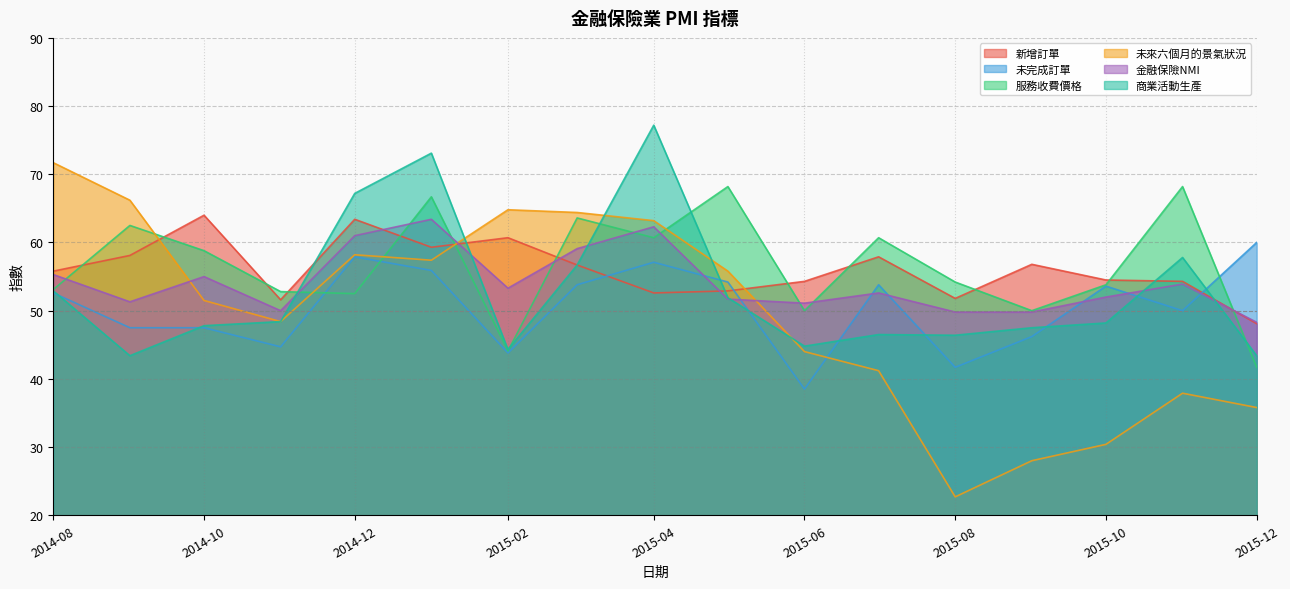

At which category does 金融保險NMI reach its first local valley?

2014-09